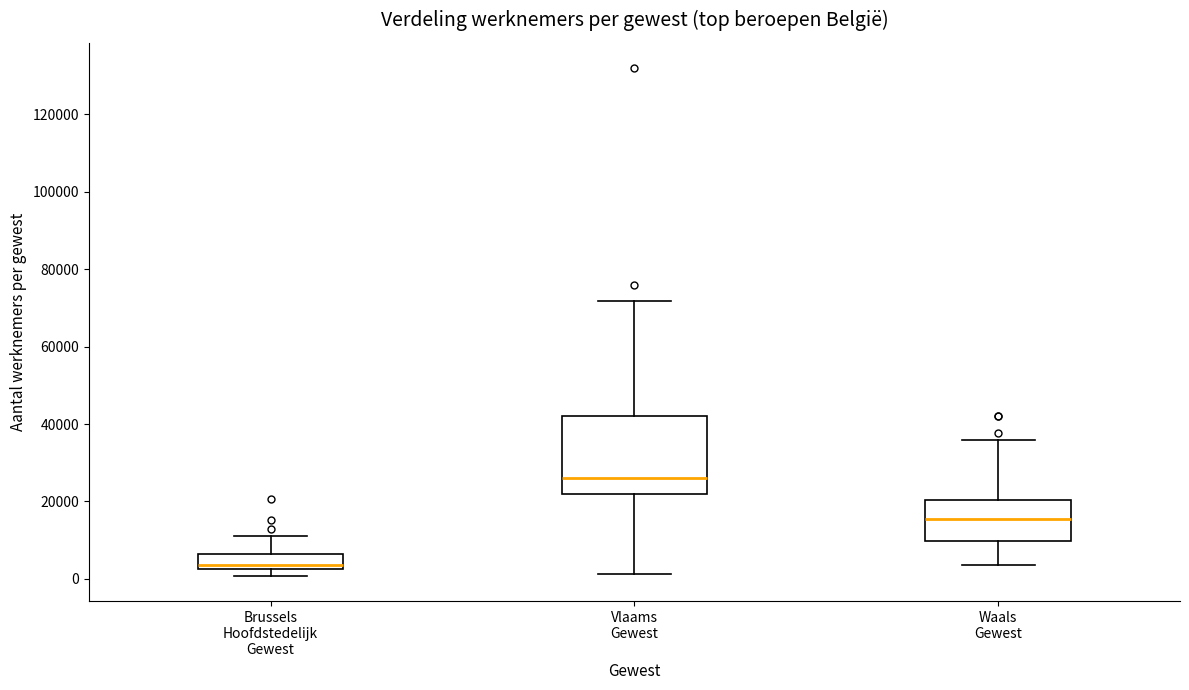

Which box's median line is the lowest?

Brussels Hoofdstedelijk Gewest